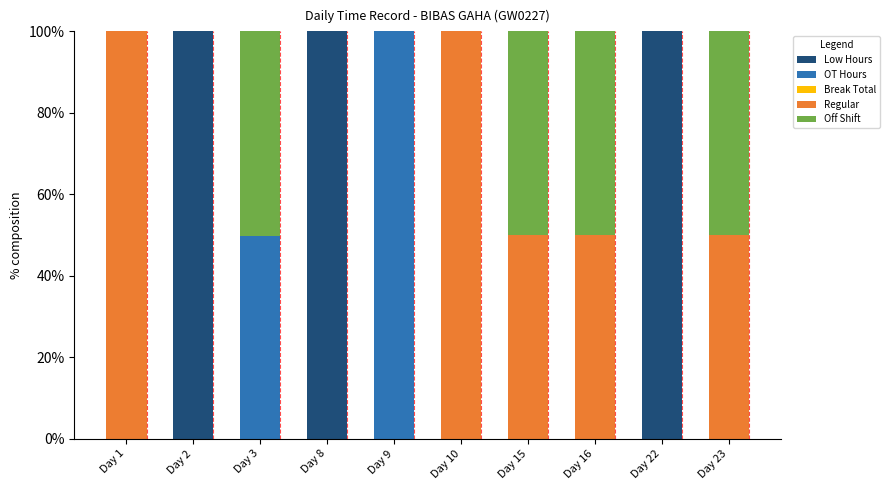

The Low Hours series shows 0.0 at Day 1. True or false?

True